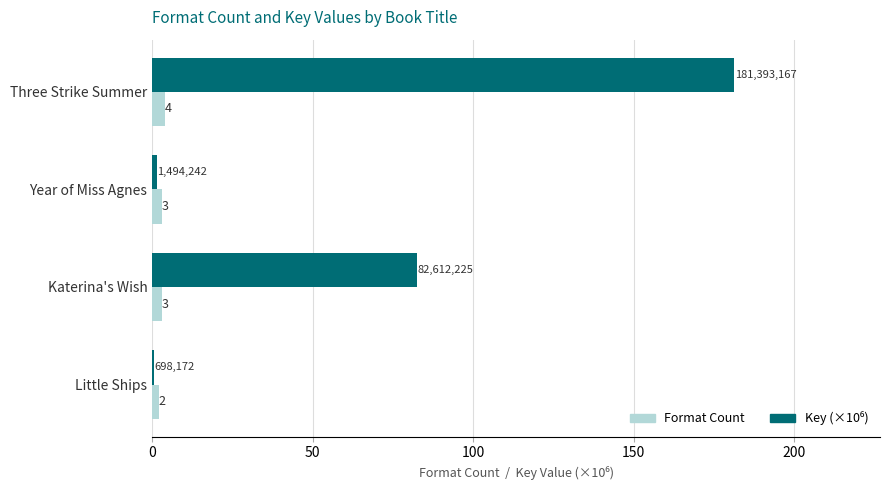

True or false: Format Count has a value of 4.0 at Three Strike Summer.

True